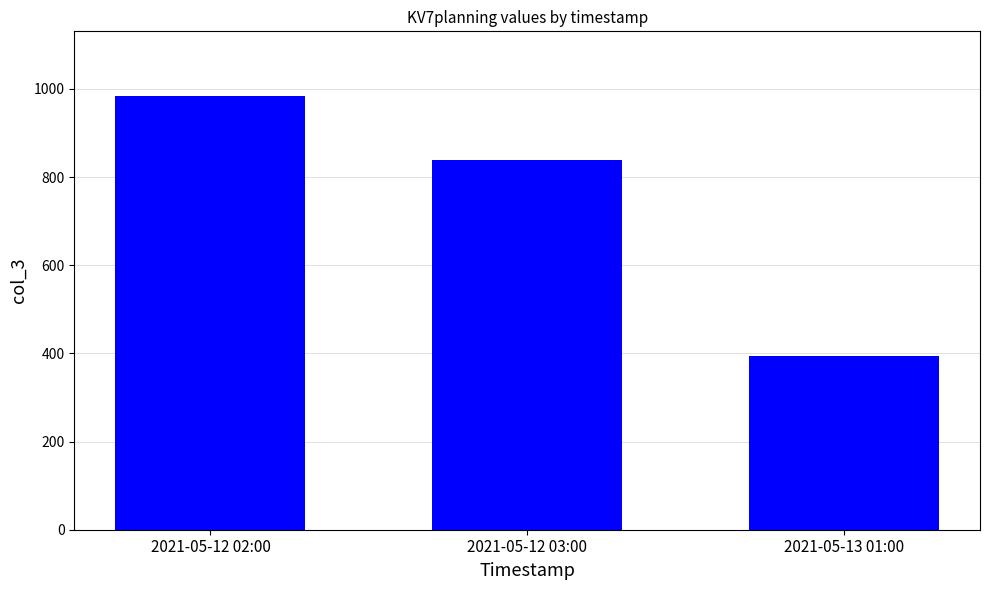

True or false: the data shows 395 at 2021-05-13 01:00.

True